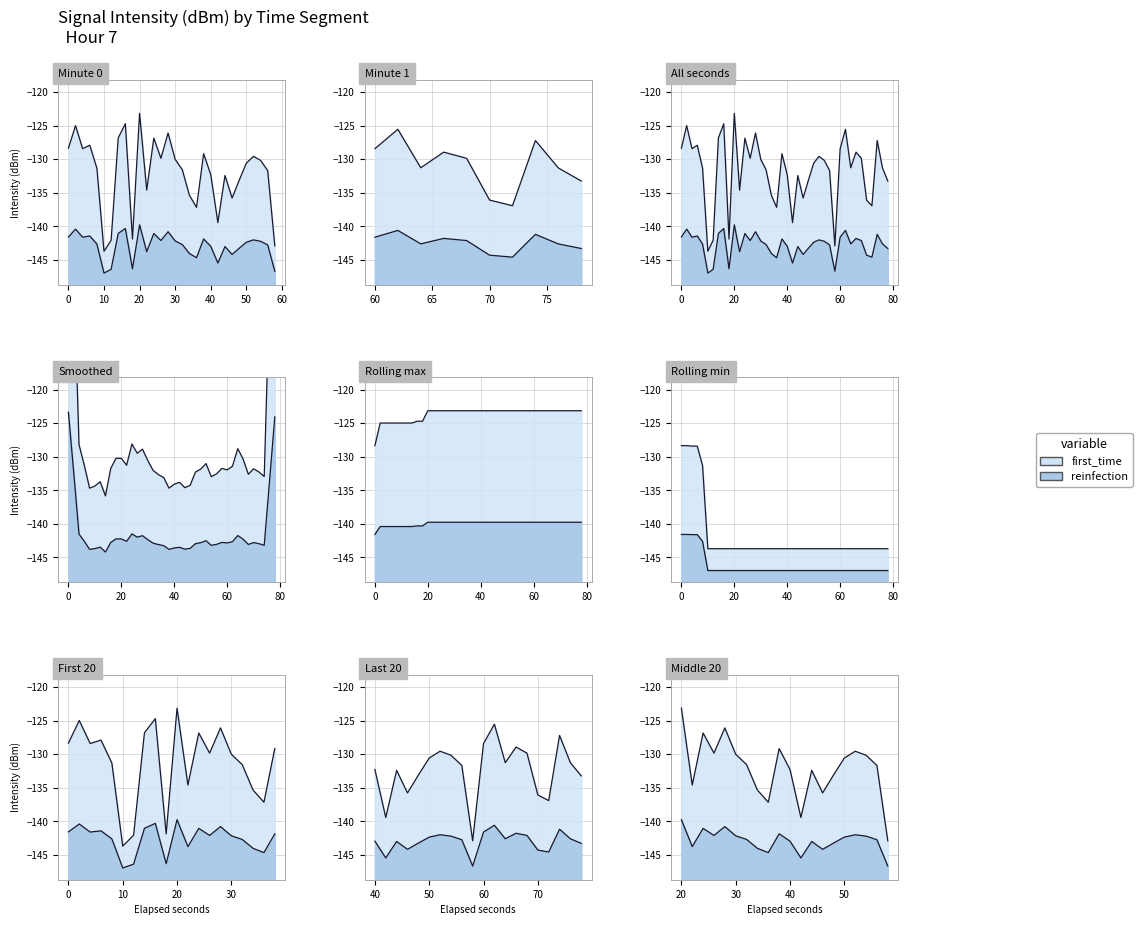

The chart shows a value of -208.6 at 12. True or false?

False